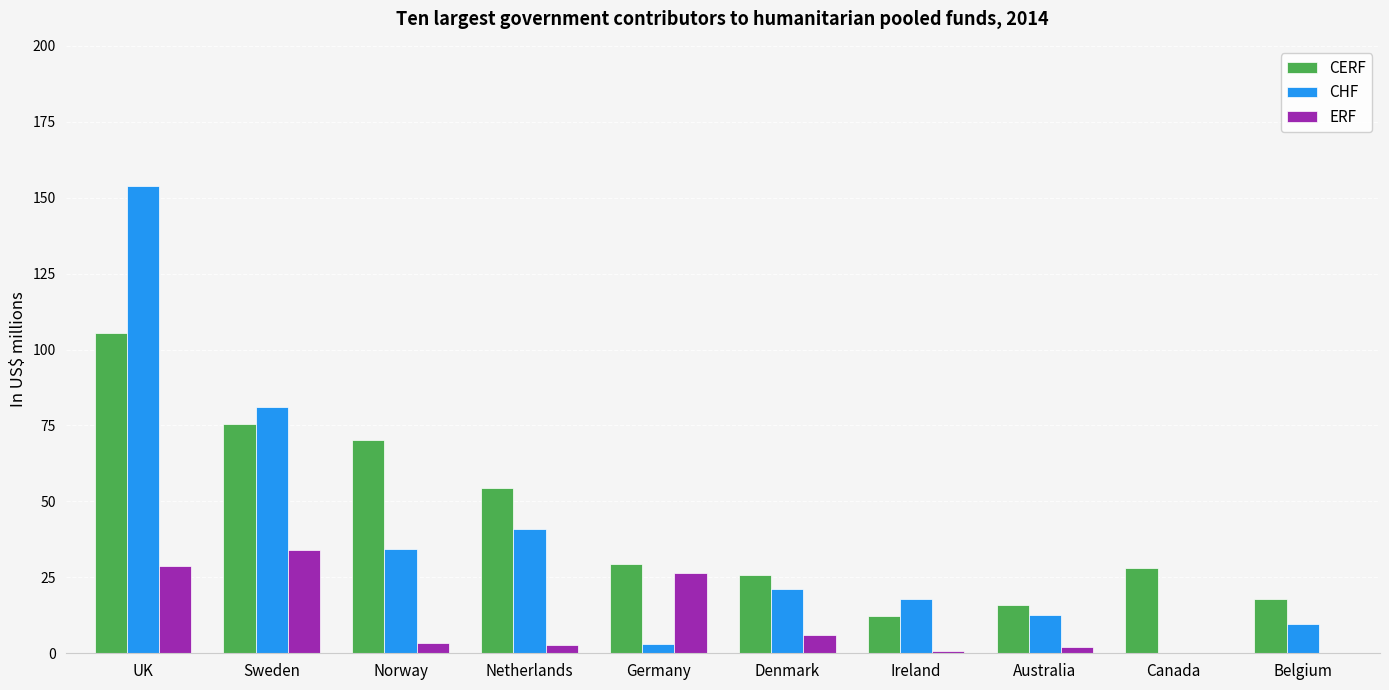

Does the chart contain stacked bars?

No